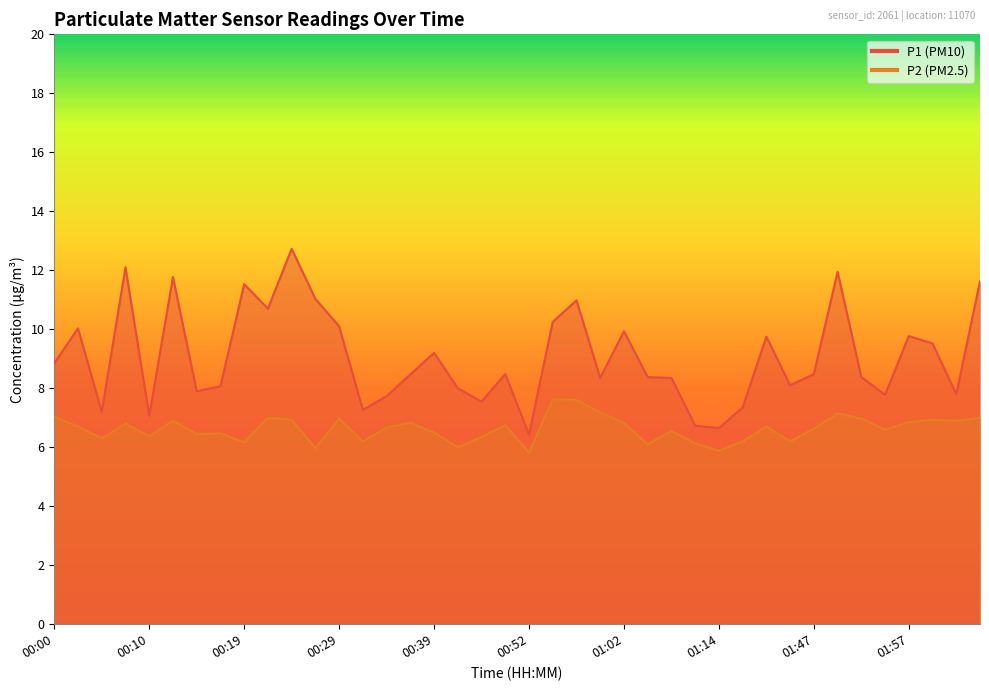

How many lines are shown in the chart?

2